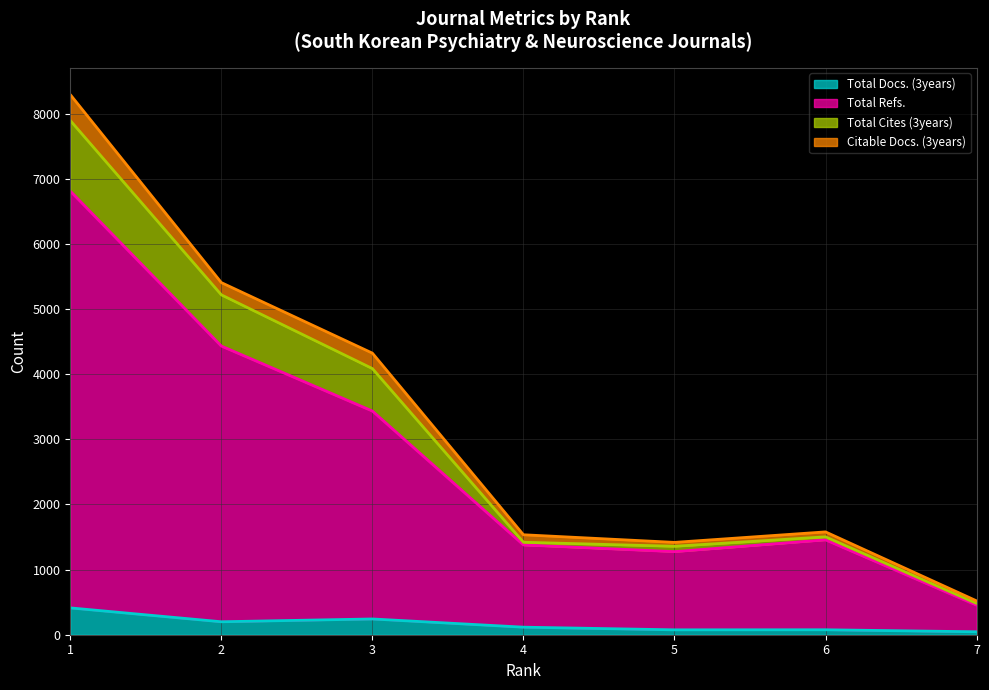

What is the spread (max minus min) of values at 6?

1427